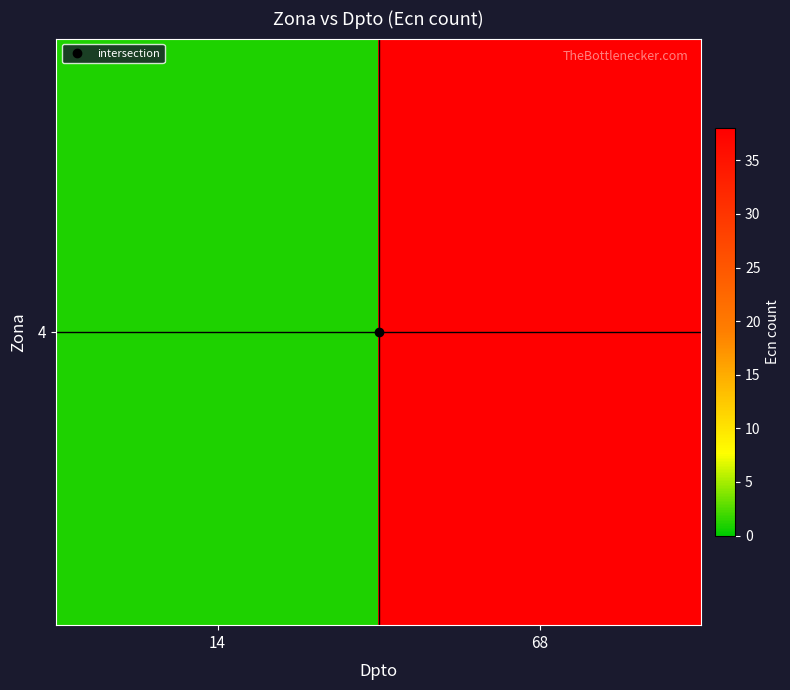

What is the minimum value shown in the chart?

1